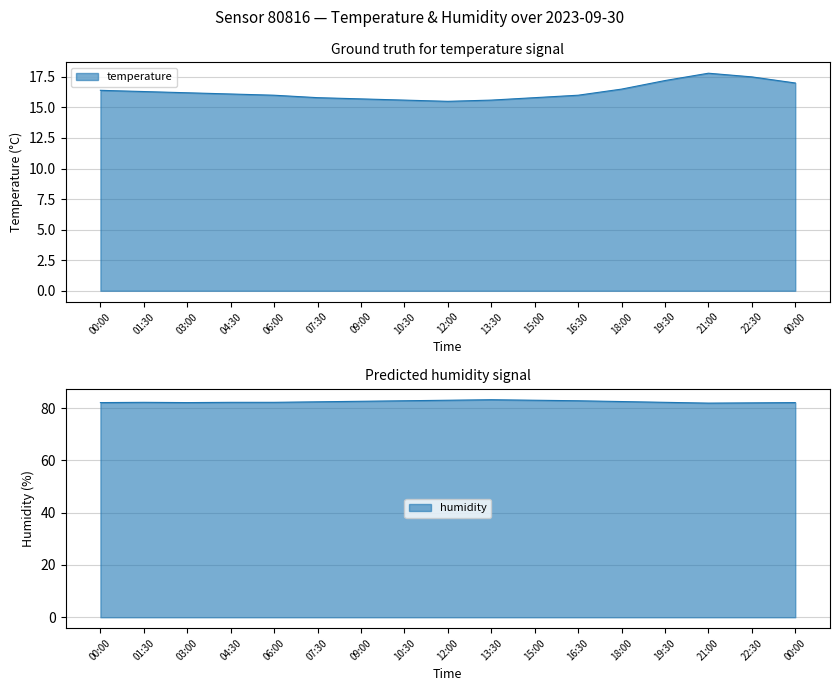

True or false: temperature has more than 2 interior local peaks.

False